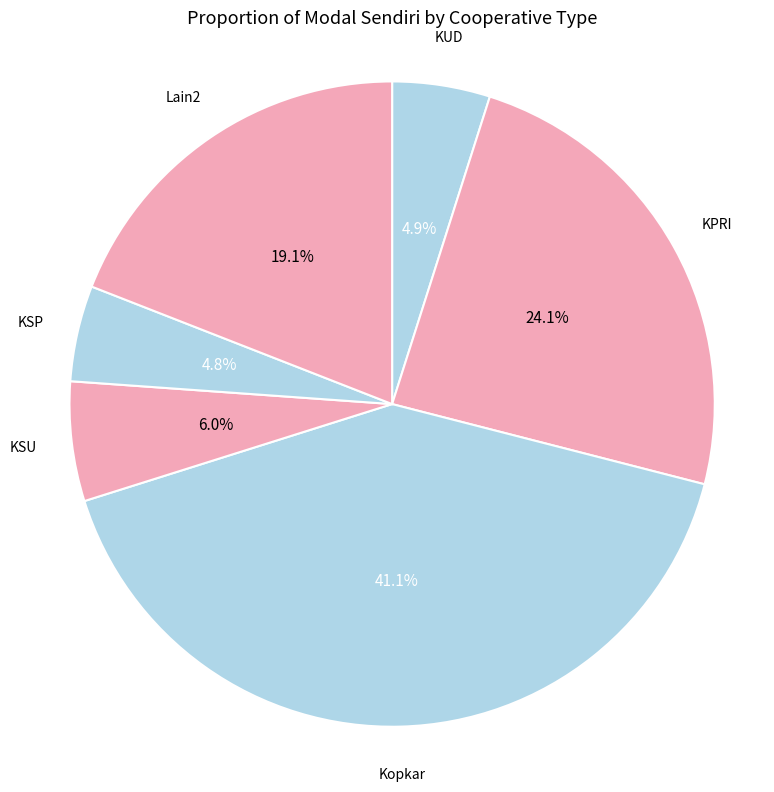

To the nearest percent, what is the difference between the largest and smallest slice percentages?

36%